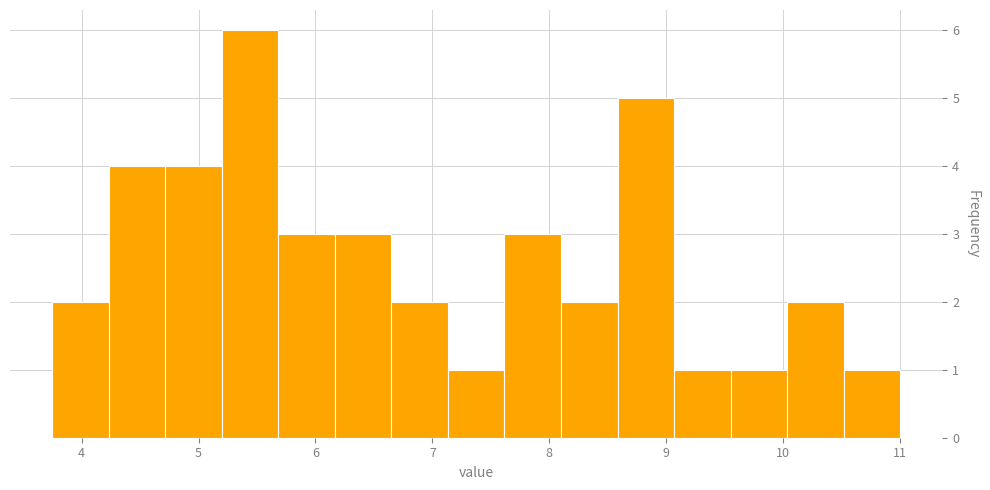

Which range on the x-axis has the tallest bar?

5.2 to 5.7